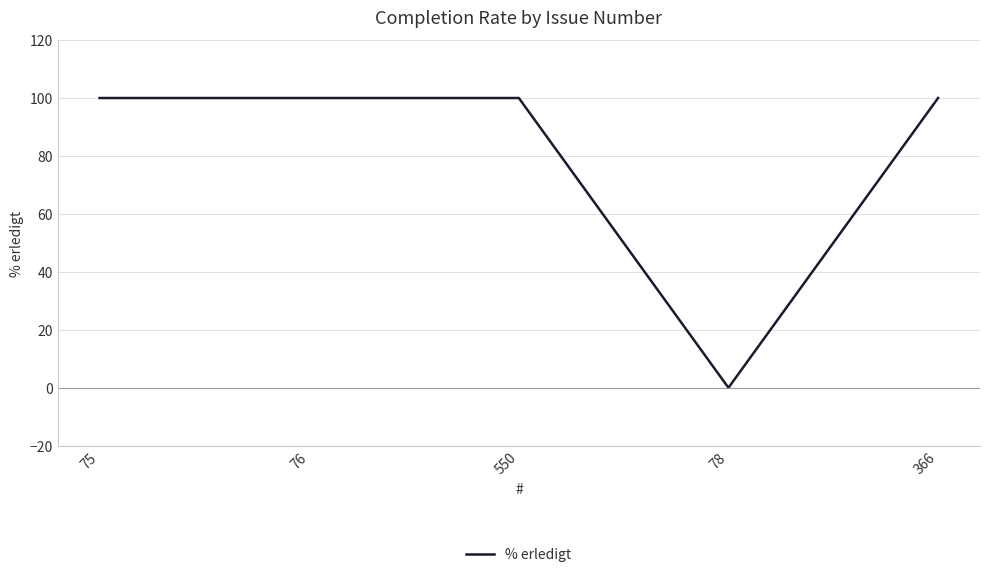

What is the approximate value at 550, to the nearest 50?

100